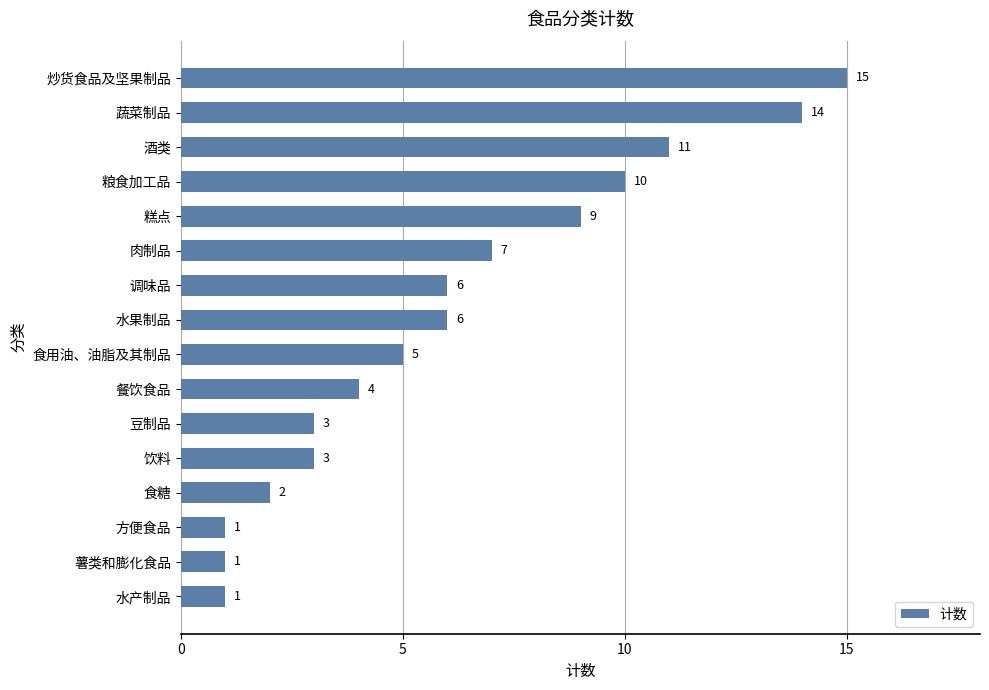

What is the difference between the second highest and minimum values?

13